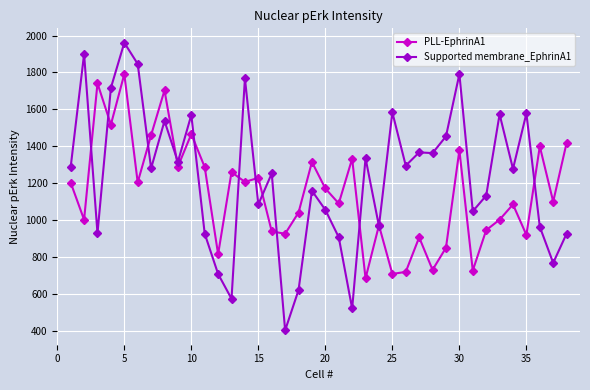

True or false: Supported membrane_EphrinA1 has more than 1 interior local peaks.

True